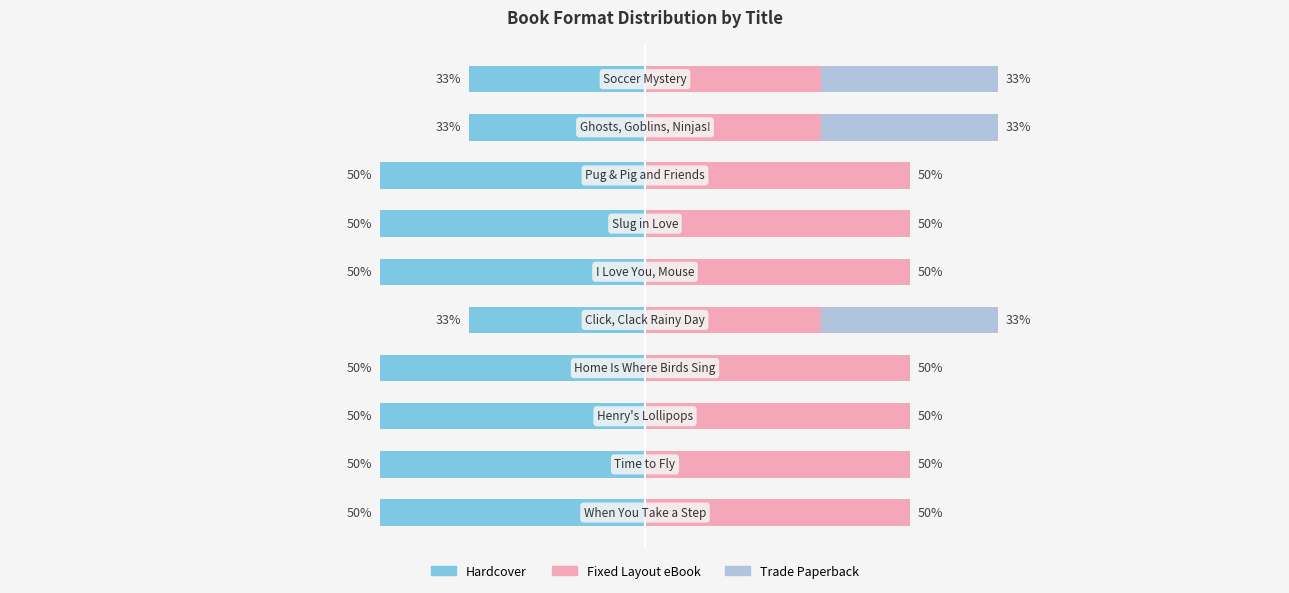

Reading left to right, what are all the values shown in this chart?

Hardcover: 0=-50.0	1=-50.0	2=-50.0	3=-50.0	4=-33.3	5=-50.0	6=-50.0	7=-50.0	8=-33.3	9=-33.3
Fixed Layout eBook: 0=50.0	1=50.0	2=50.0	3=50.0	4=33.3	5=50.0	6=50.0	7=50.0	8=33.3	9=33.3
Trade Paperback: 0=0.0	1=0.0	2=0.0	3=0.0	4=33.3	5=0.0	6=0.0	7=0.0	8=33.3	9=33.3